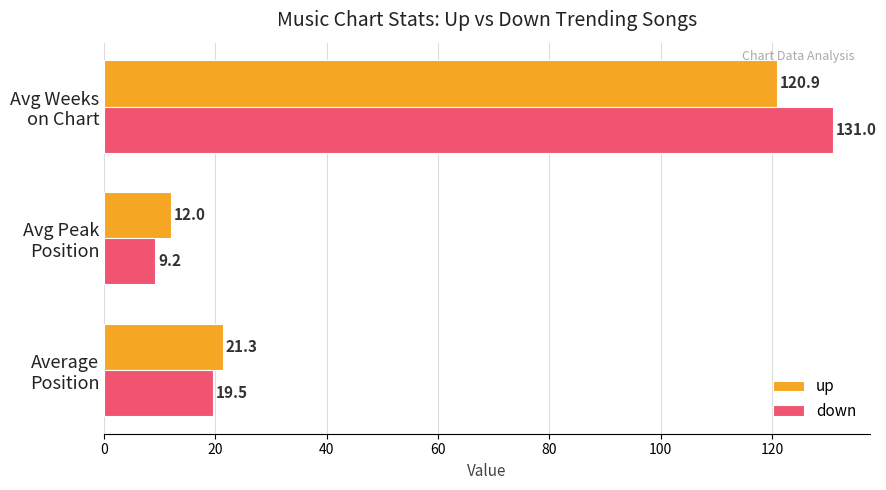

What is the lowest value of the down series?

9.2